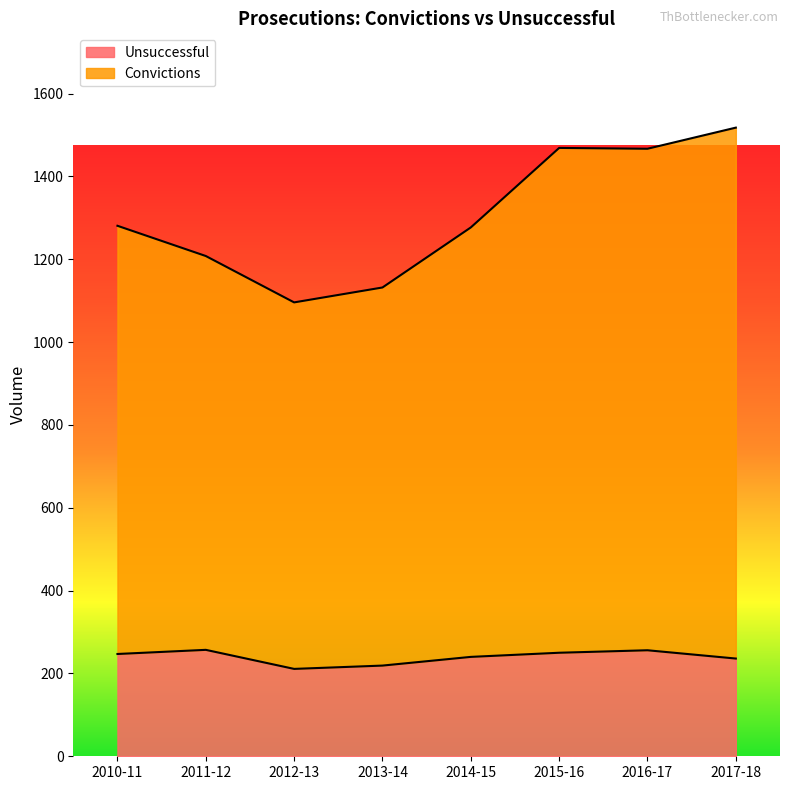

At how many categories does at least one series exceed 486?

8